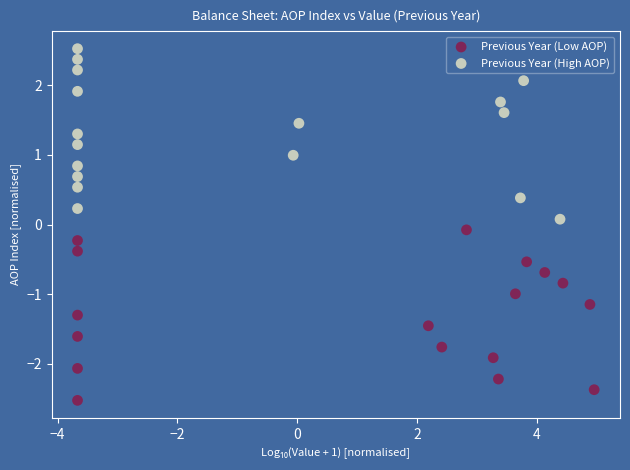

What are all the series names shown in the legend?

Previous Year (Low AOP), Previous Year (High AOP)